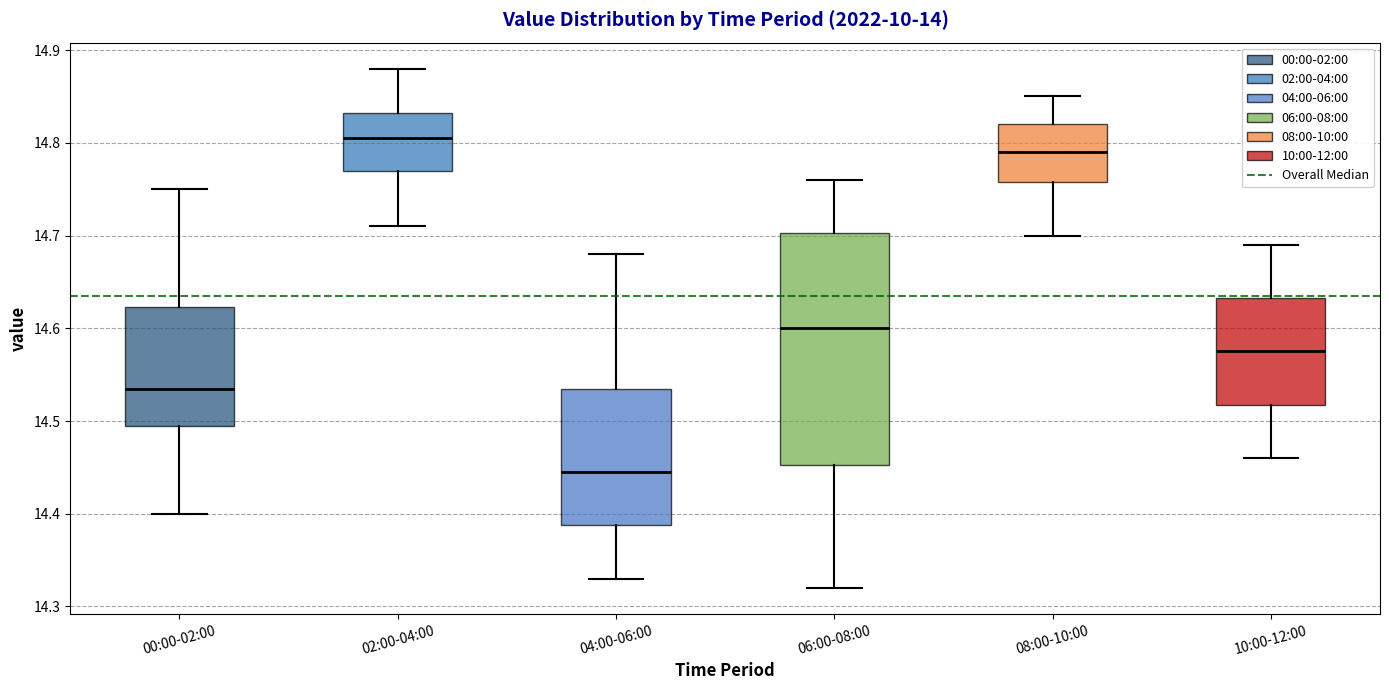

Comparing the boxes themselves (not the whiskers), which one is the tallest?

06:00-08:00